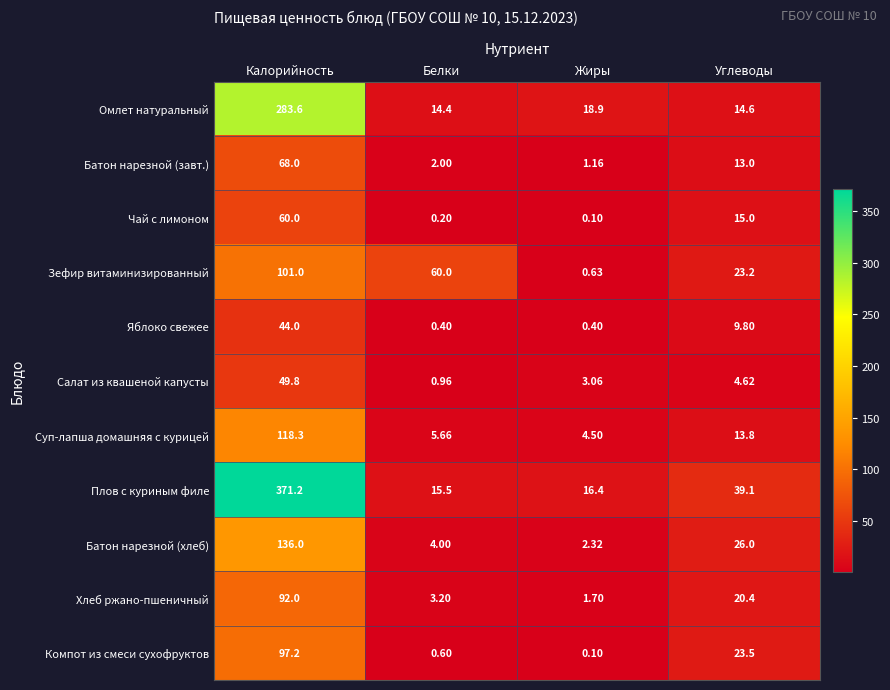

At which label is Чай с лимоном closest to 30?

Углеводы